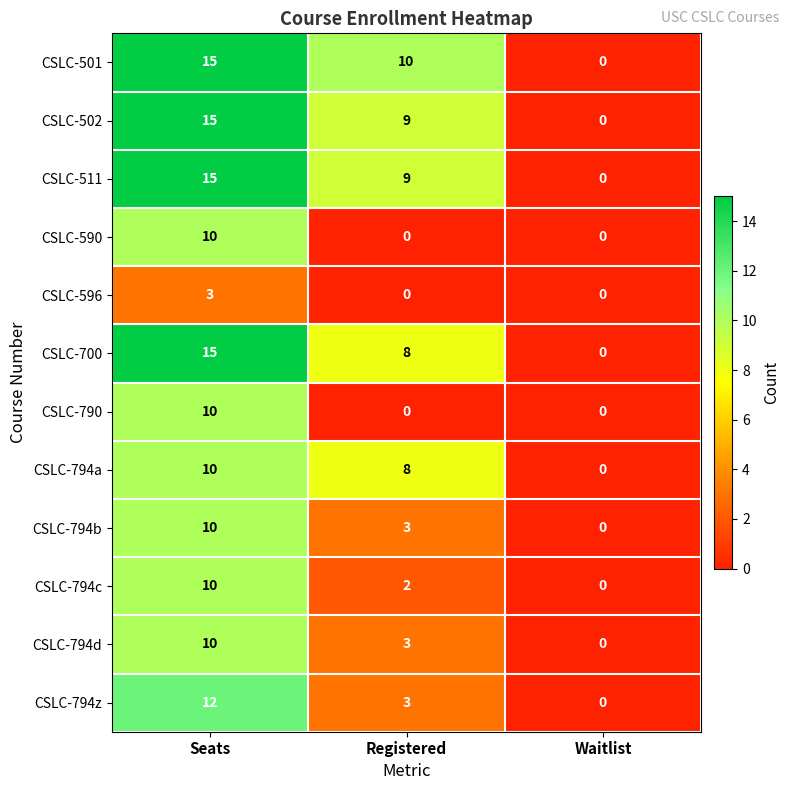

What is the total value across all series at Registered?

55